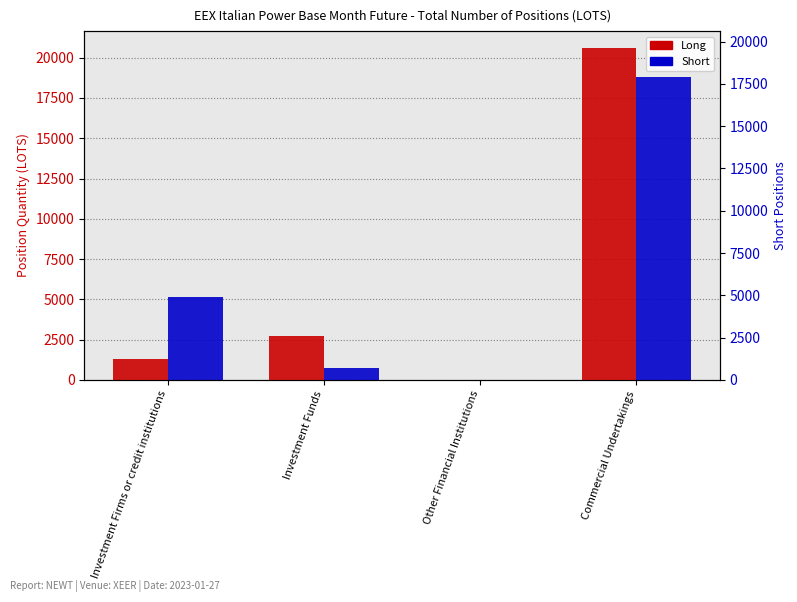

At which category is the sum across all series the highest?

Commercial Undertakings